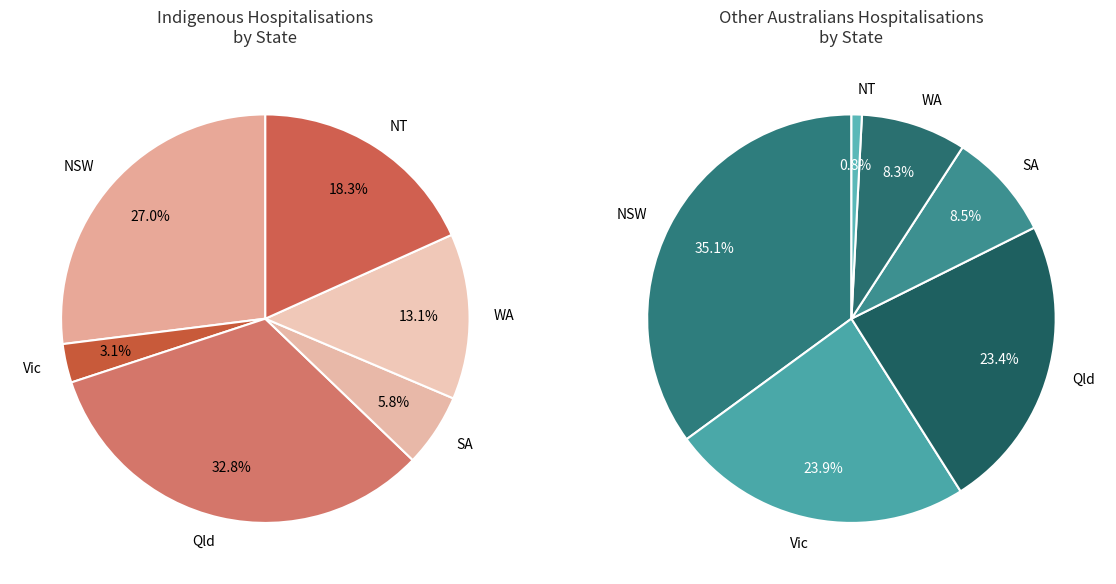

True or false: NT accounts for 22% of the total.

False